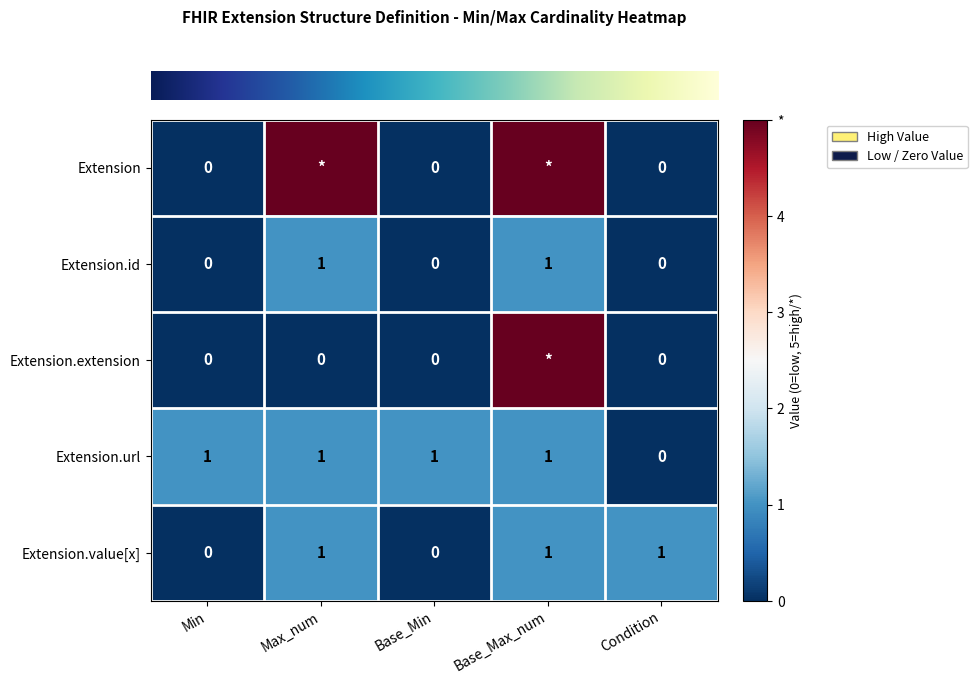

Which series has the largest range (max minus min)?

row_0